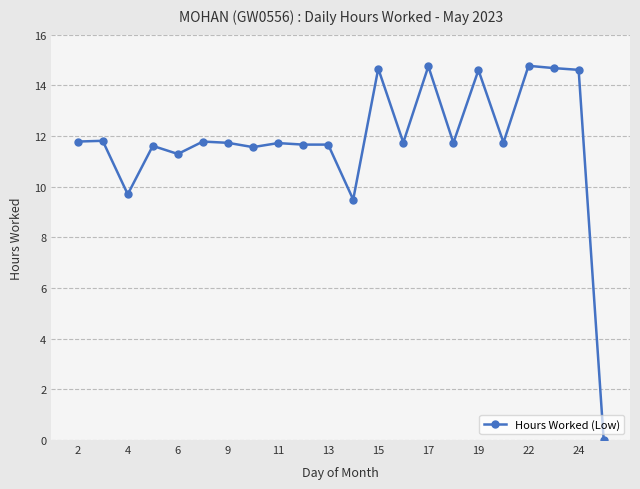

What is the maximum value shown in the chart?

14.8